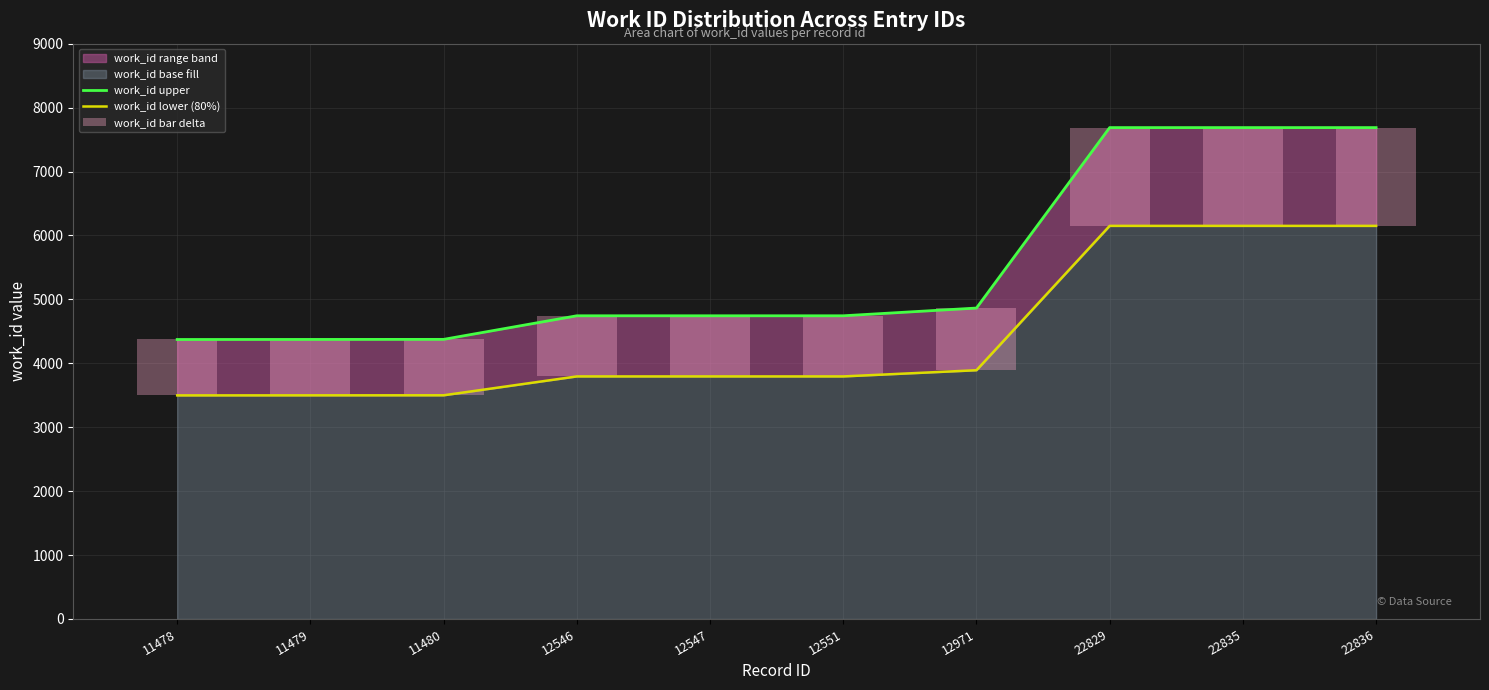

What is the value of the work_id upper bar at the 8th from the left?

7687.0